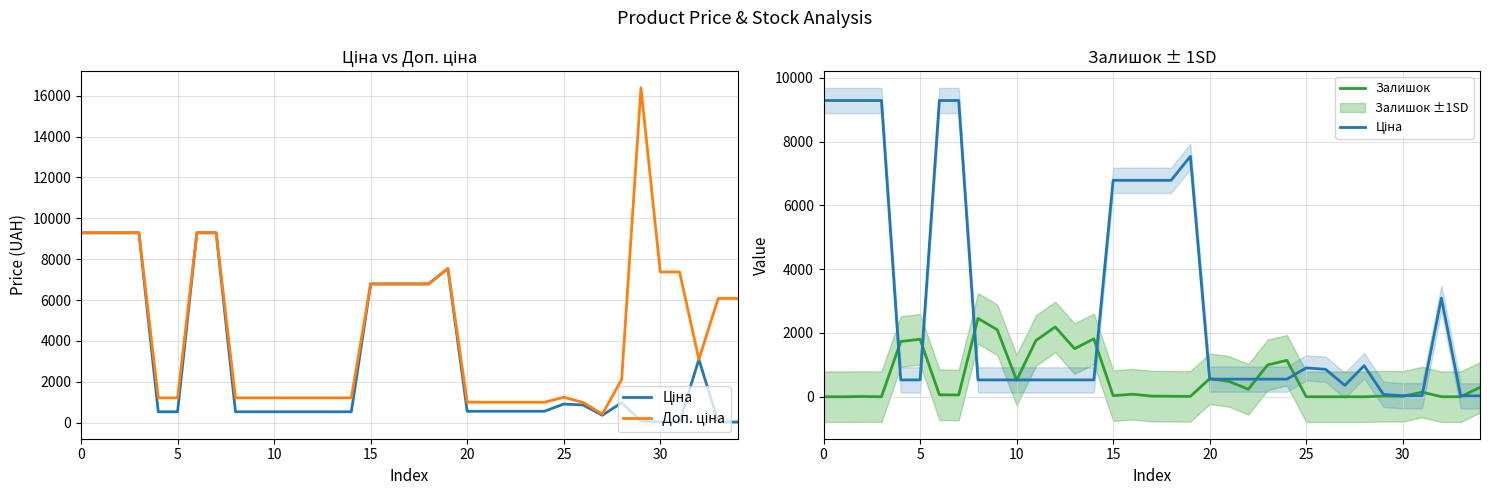

List the series in order of their overall mean, lowest first.

Залишок, Ціна, Доп. ціна